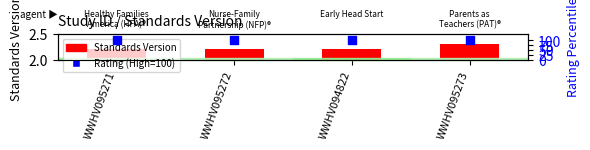

Which series has the widest spread of Y values?

Standards Version